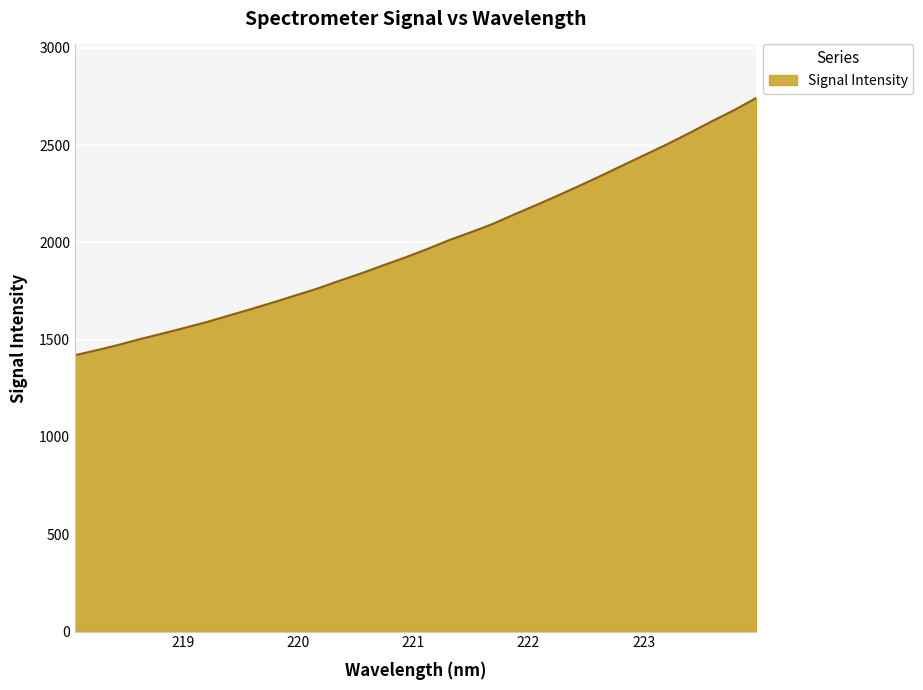

What is the smallest value displayed?

1420.3